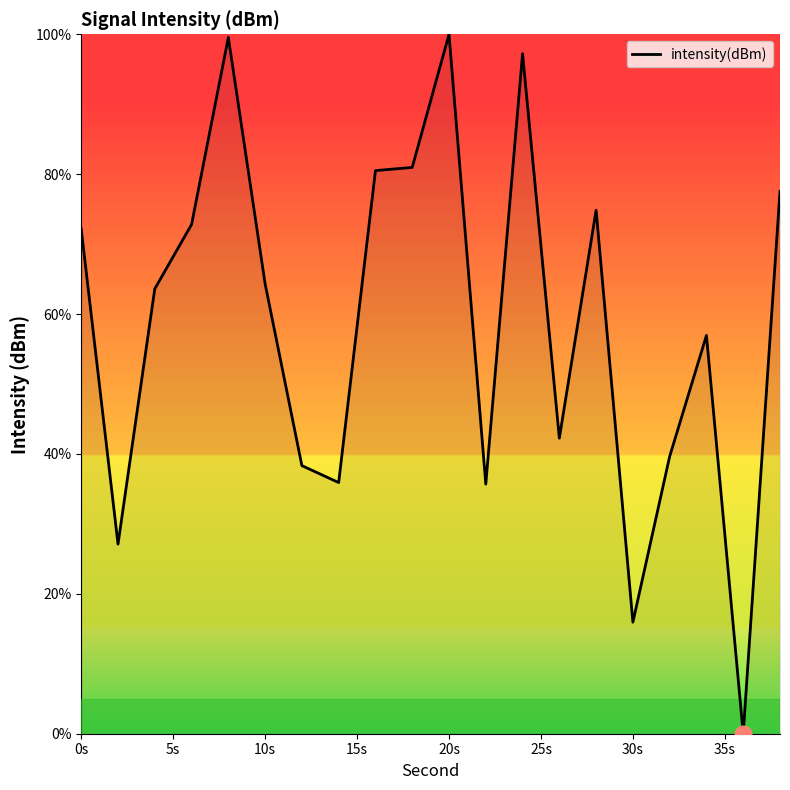

What is the greatest value displayed?

100.0